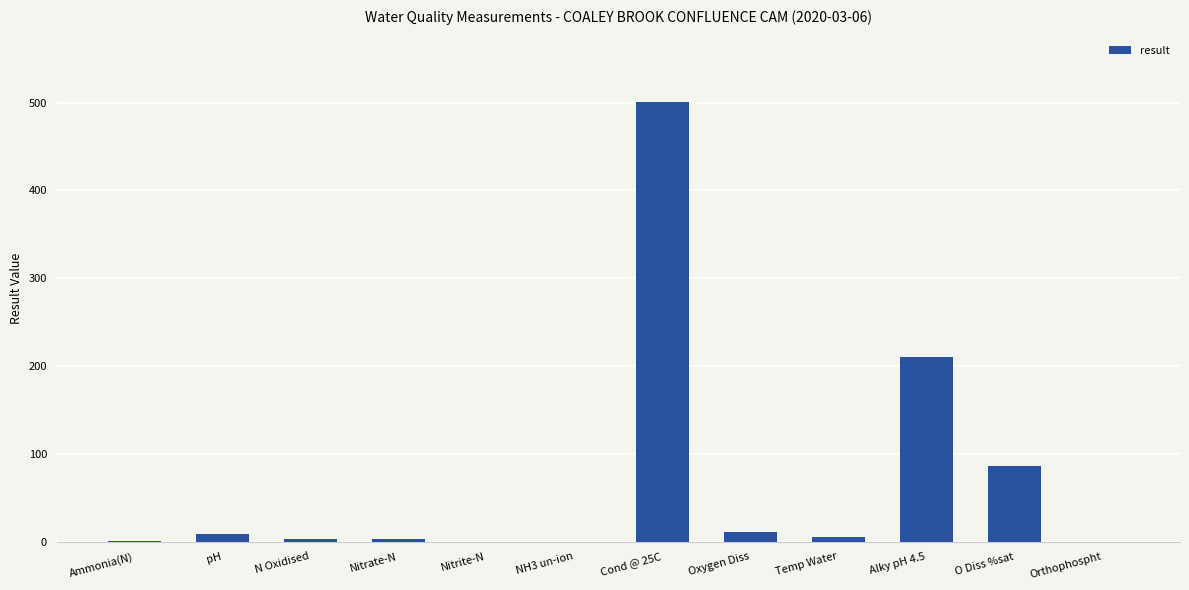

What is the sum of all values?

826.6